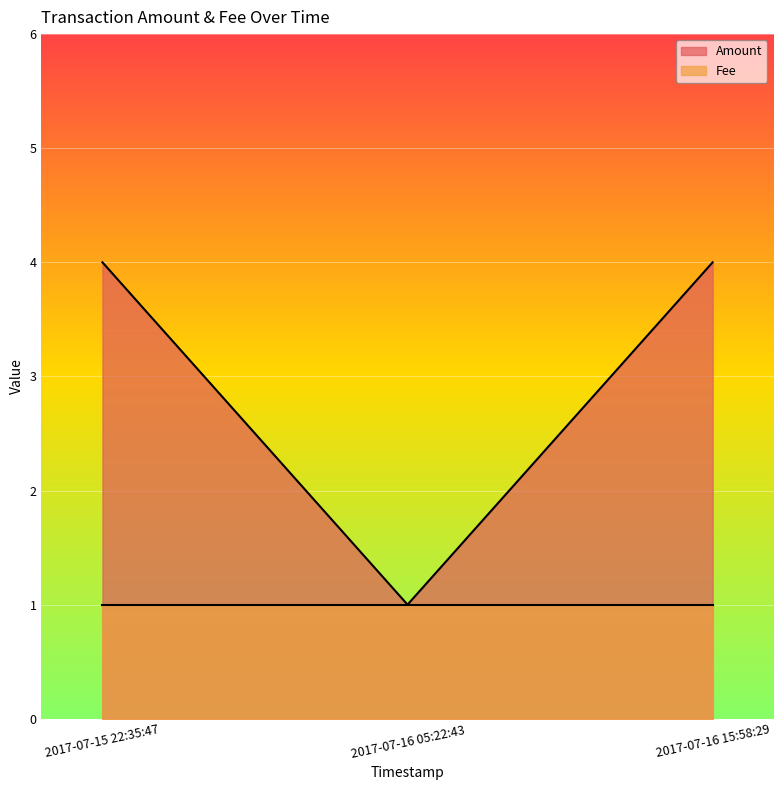

What is the label of the 1st point from the right?

2017-07-16 15:58:29